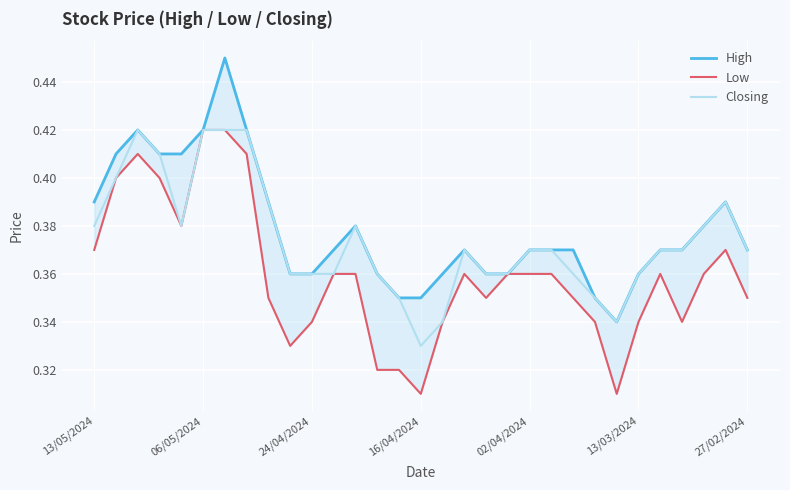

Which category has the lowest value in the Closing series?

16/04/2024